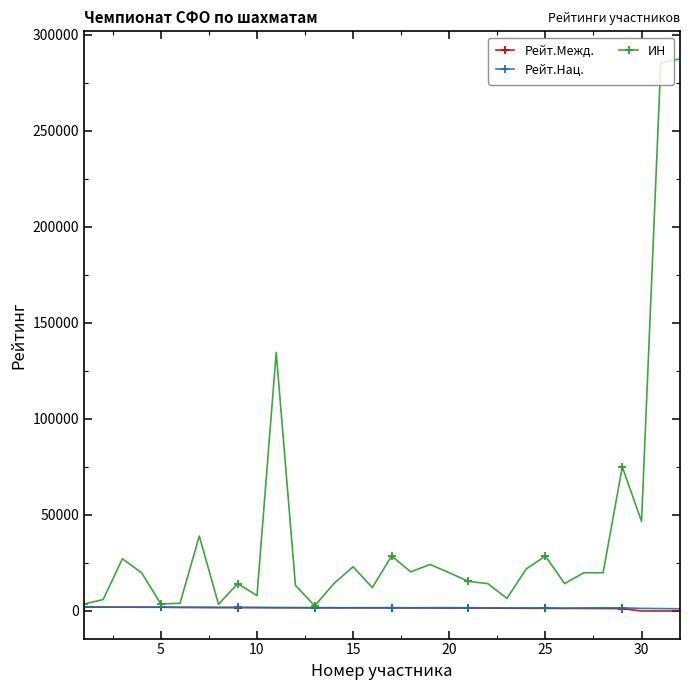

Which series has the largest range (max minus min)?

ИН